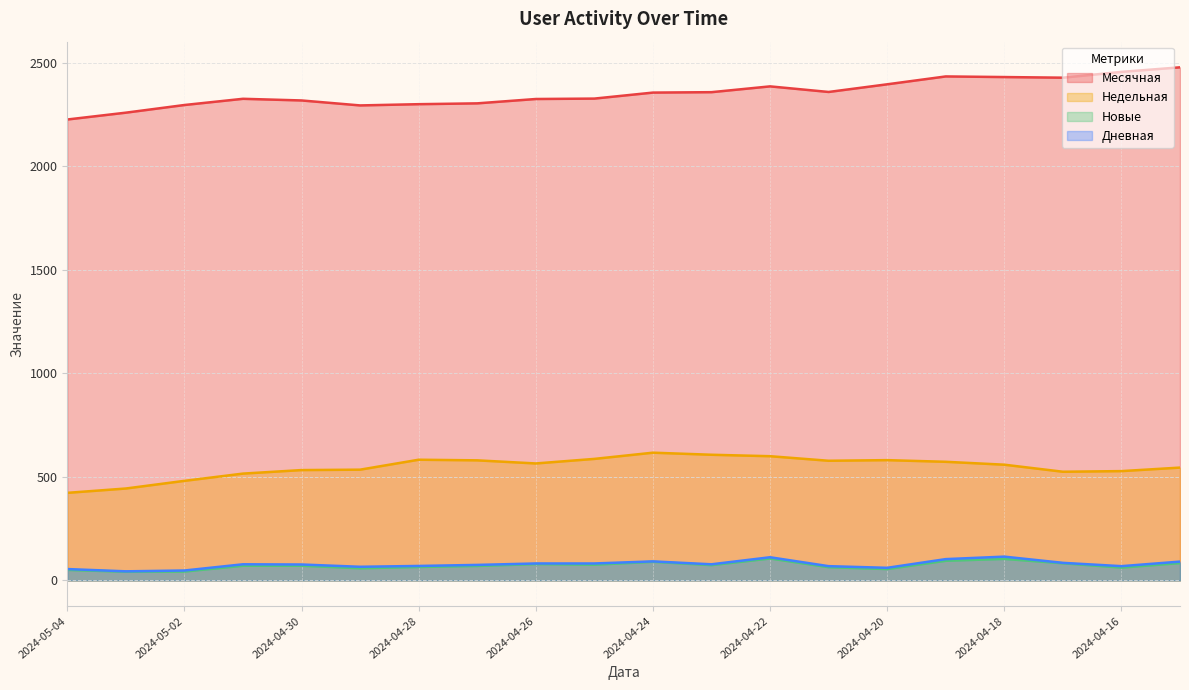

What is the sum of the Месячная values at 2024-04-22 and 2024-04-16?

4842